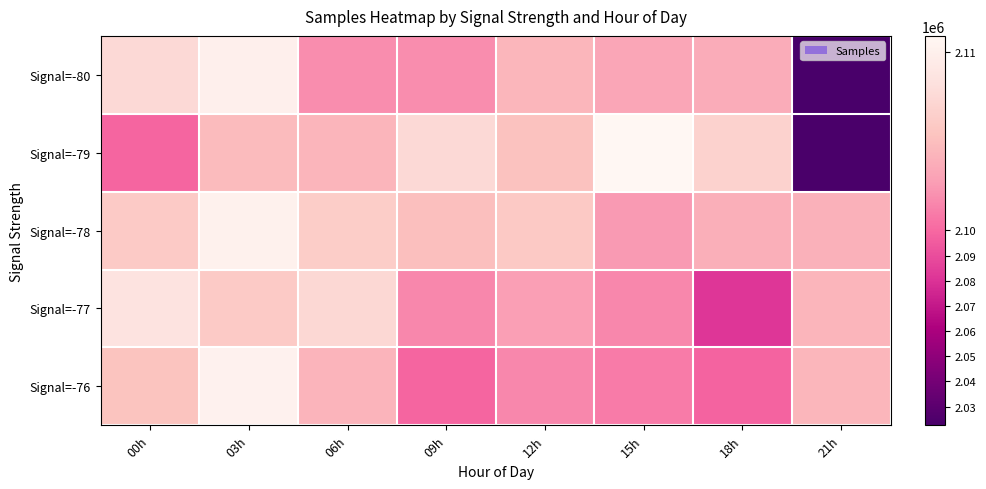

At how many categories does at least one series exceed 2107773?

3